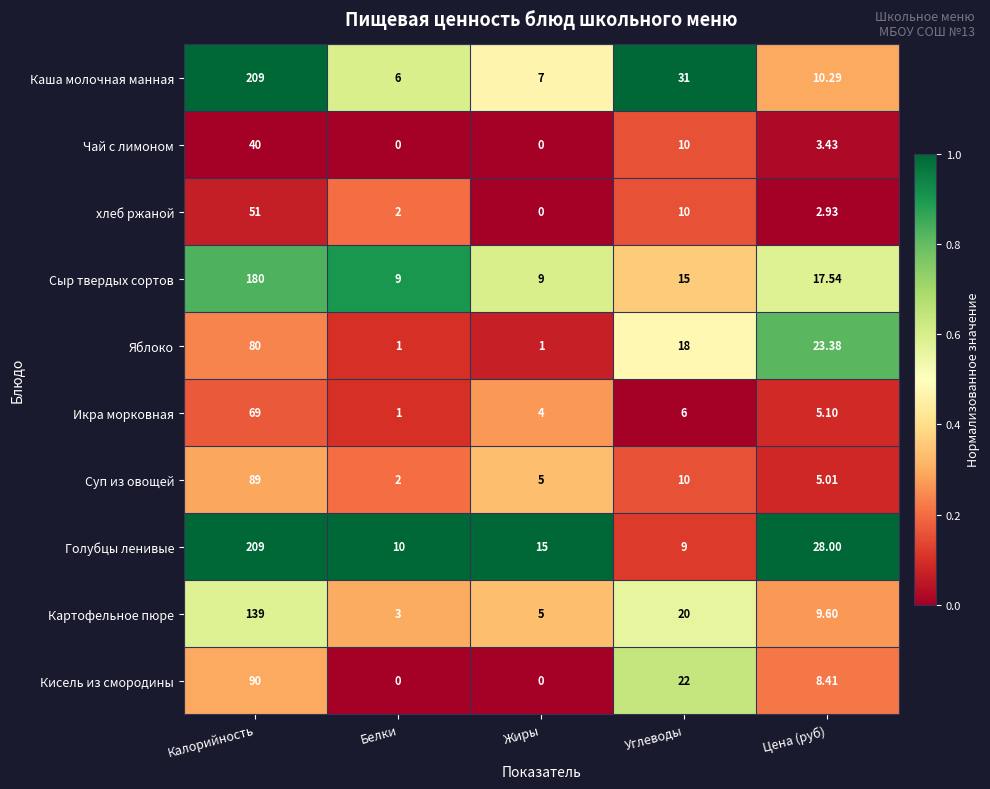

At which label does Чай с лимоном first exceed 3?

Калорийность